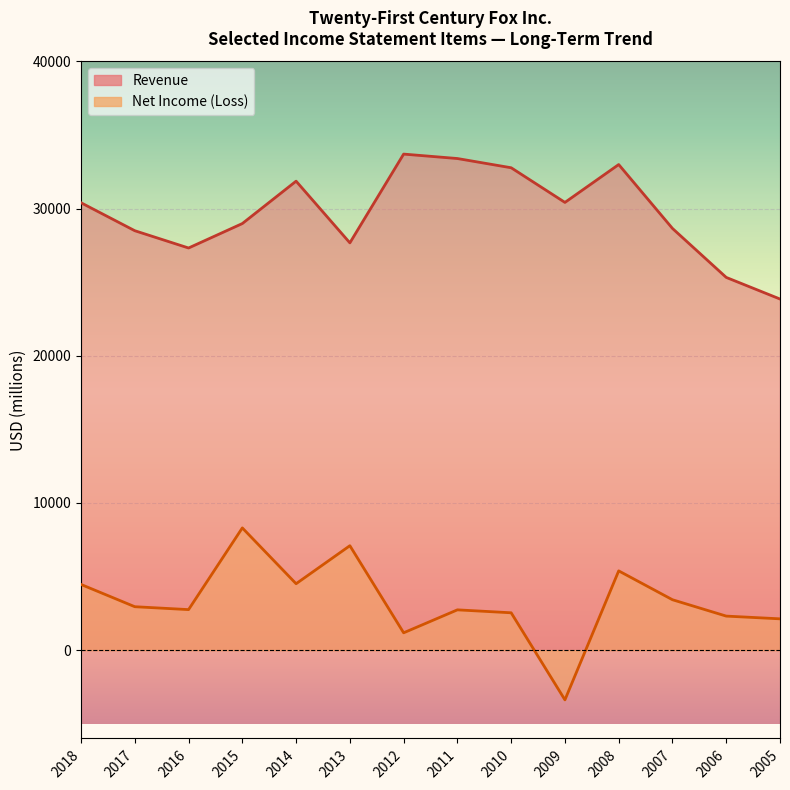

Which series has the largest range (max minus min)?

Net Income (Loss)